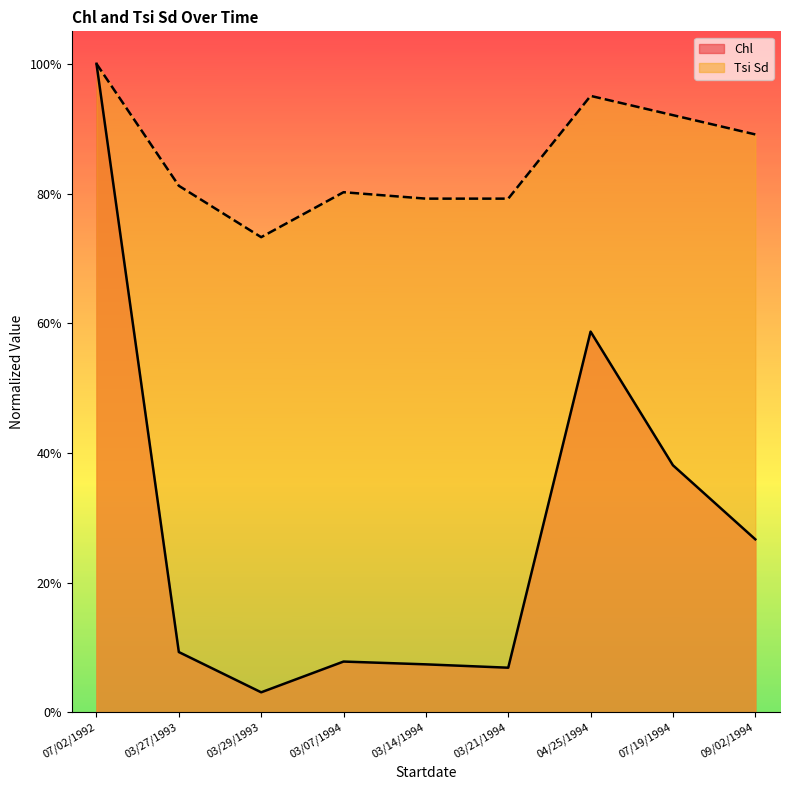

True or false: Tsi Sd and Chl cross at least once.

False